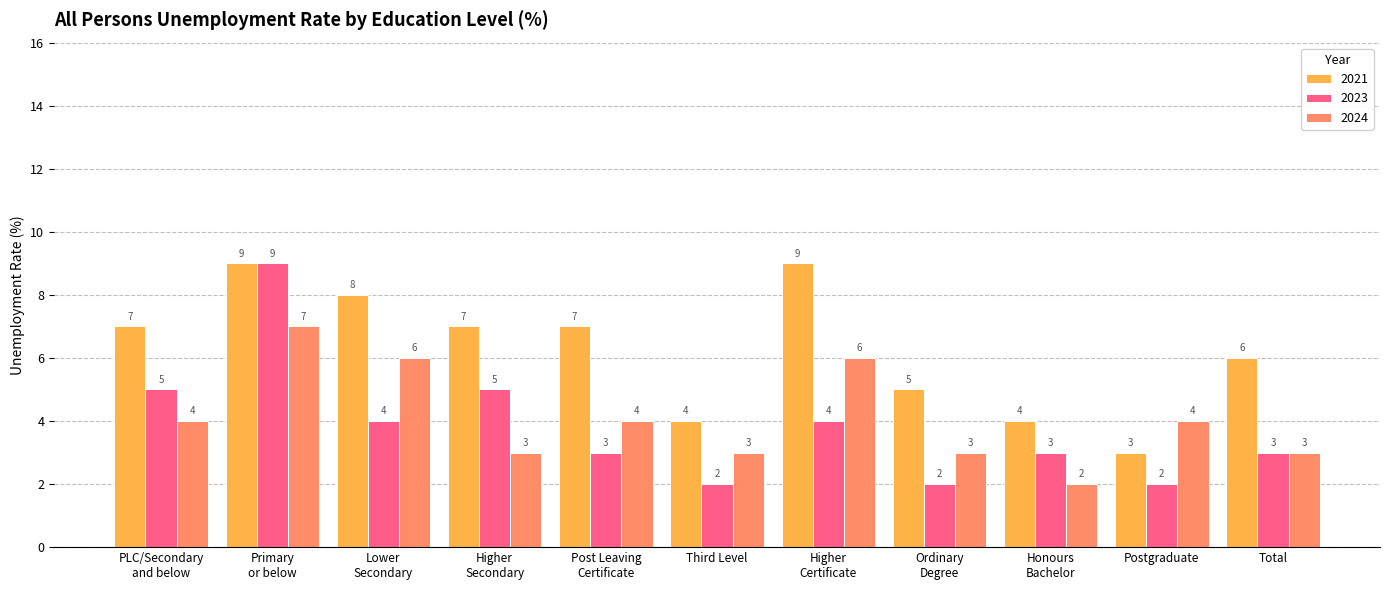

How many 2023 values are between 2 and 5?

10